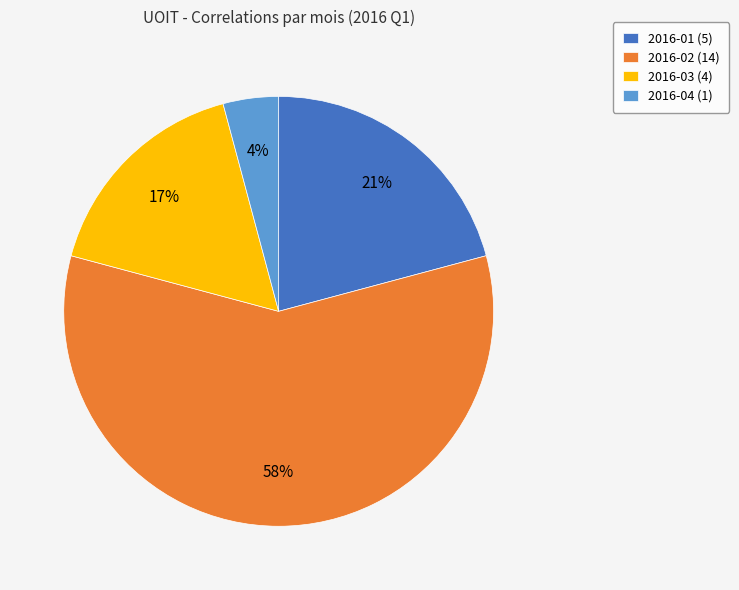

Count the number of slices in the pie.

4